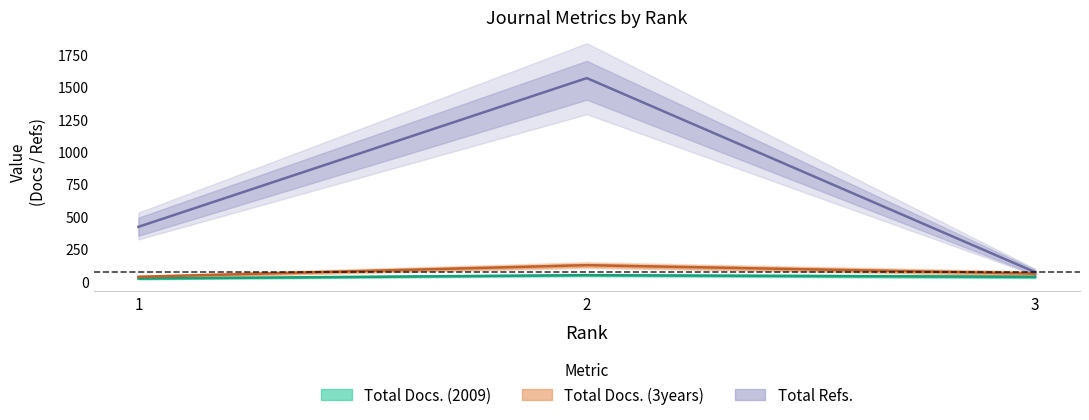

The value of Total Refs. at 1 is 419. True or false?

True